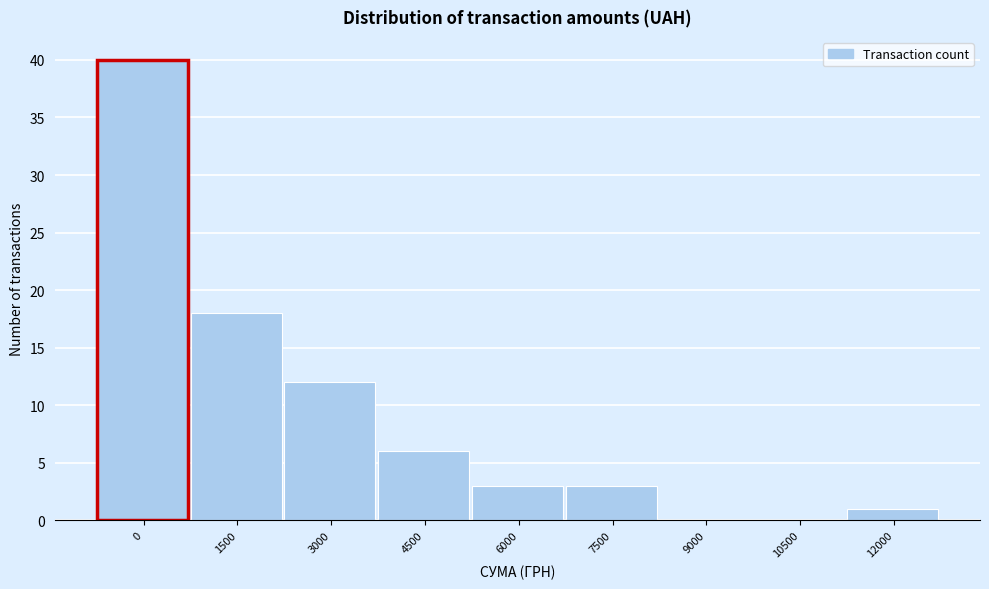

Reading left to right, list all the values displayed in this chart.

0=40	1500=18	3000=12	4500=6	6000=3	7500=3	9000=0	10500=0	12000=1